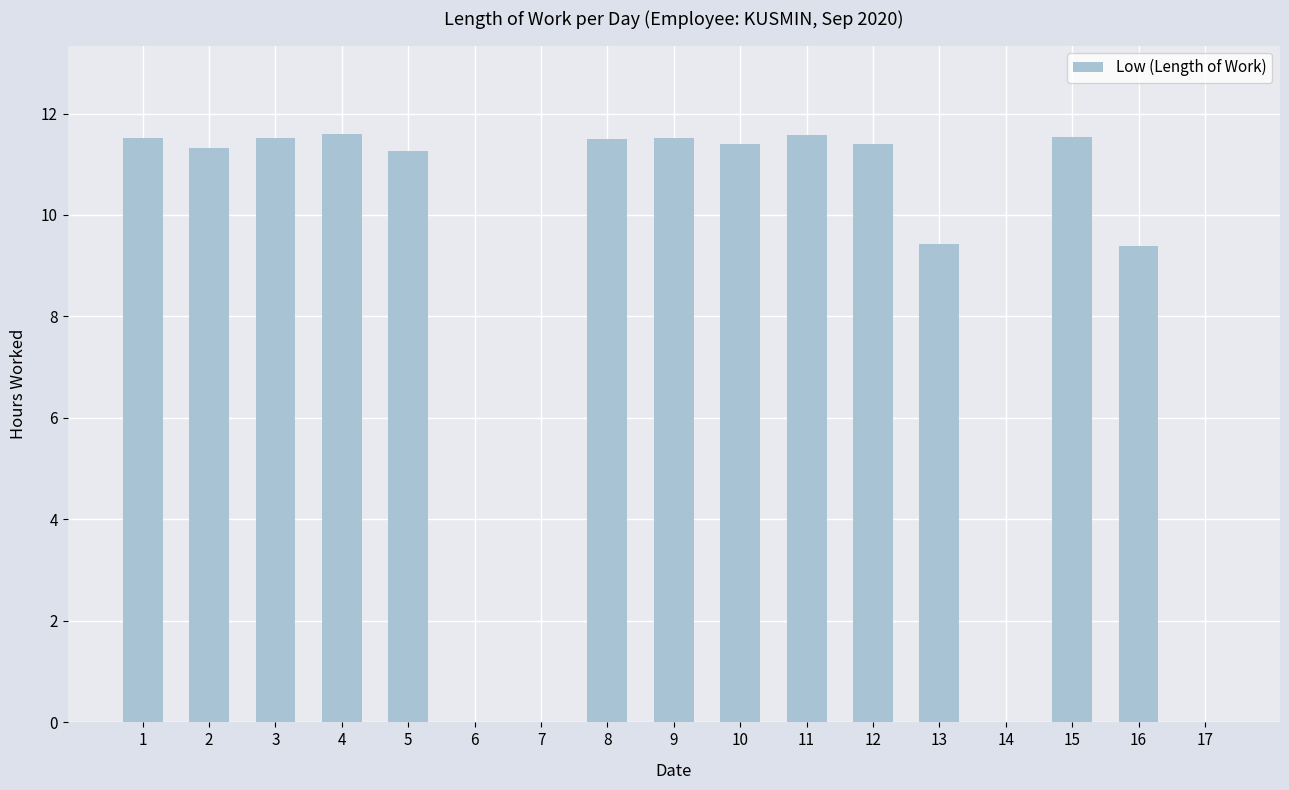

What is the average value?

8.5